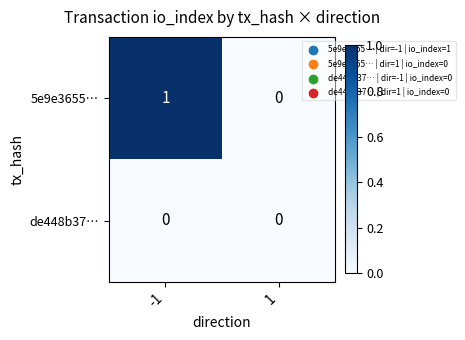

Which series has the widest spread of values?

5e9e3655…